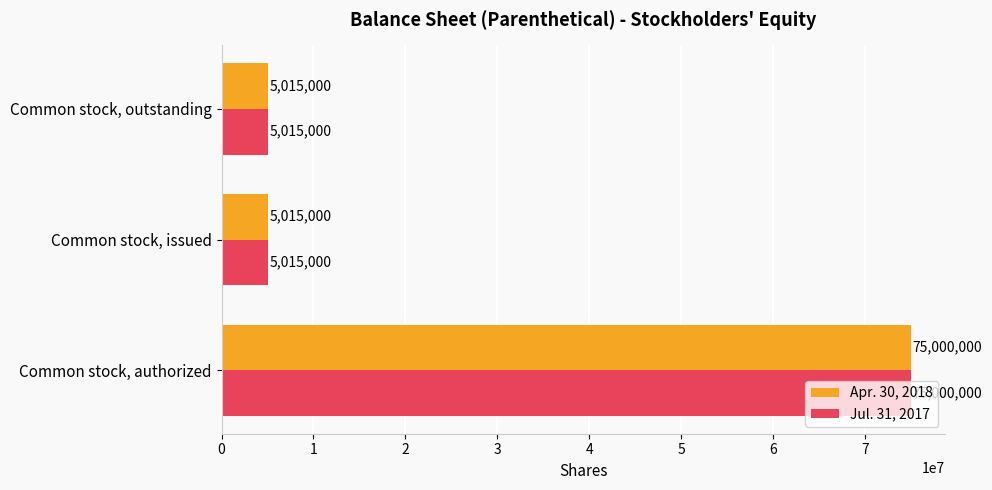

The Apr. 30, 2018 series shows 5015000 at Common stock, outstanding. True or false?

True